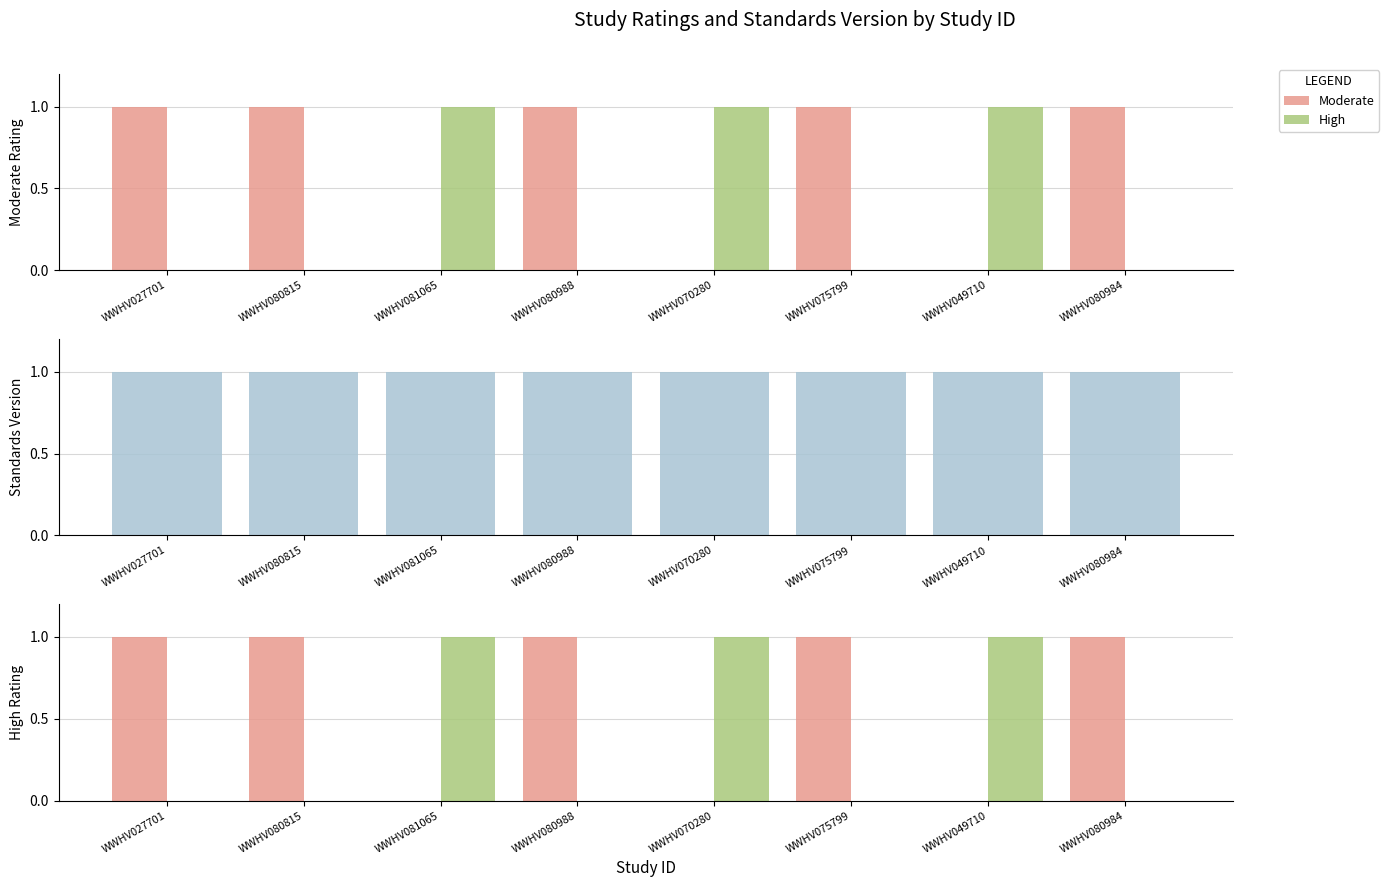

What position from the right is WWHV070280?

4